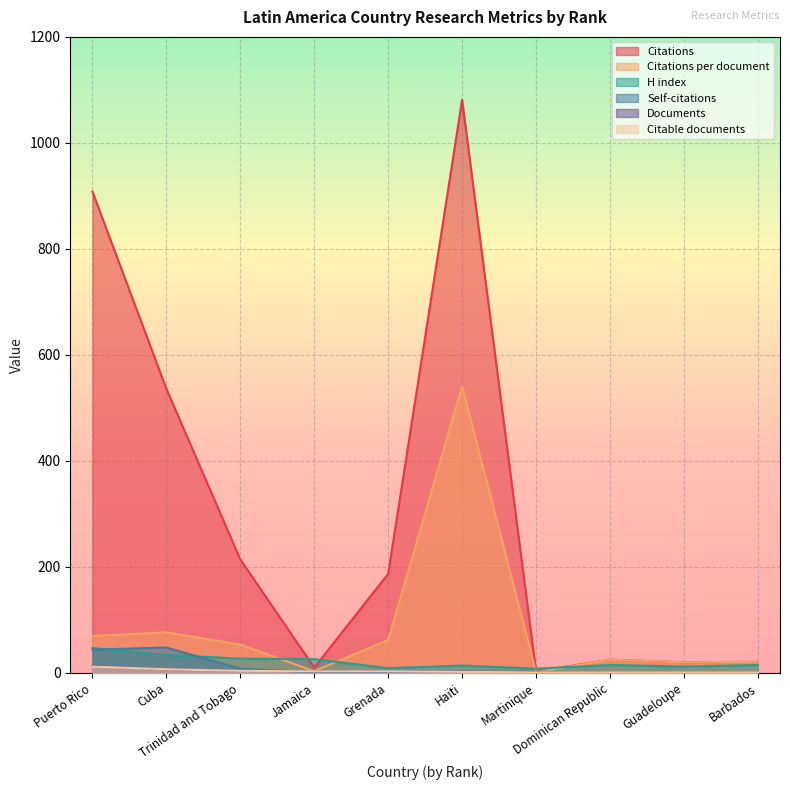

What is the total value across all series at Trinidad and Tobago?

310.5